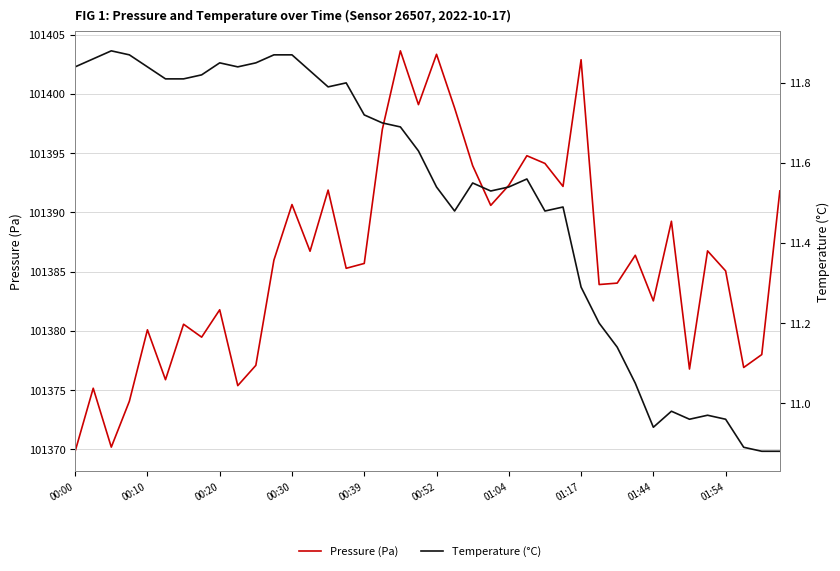

The value of Pressure (Pa) at 00:20 is 29300.0. True or false?

False